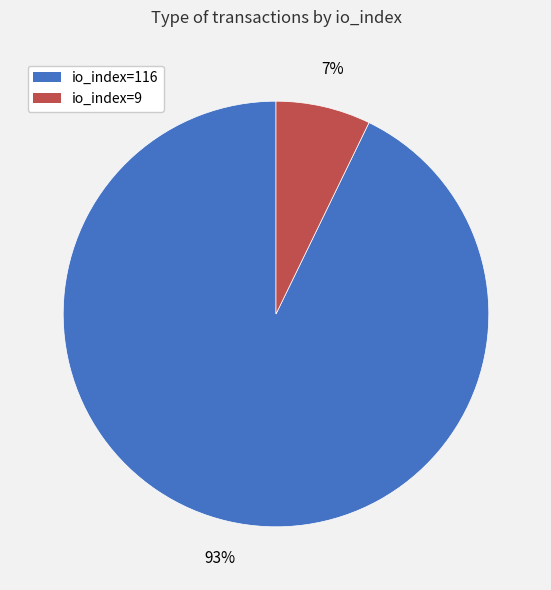

To the nearest percent, what is the combined percentage of io_index=116 and io_index=9?

100%